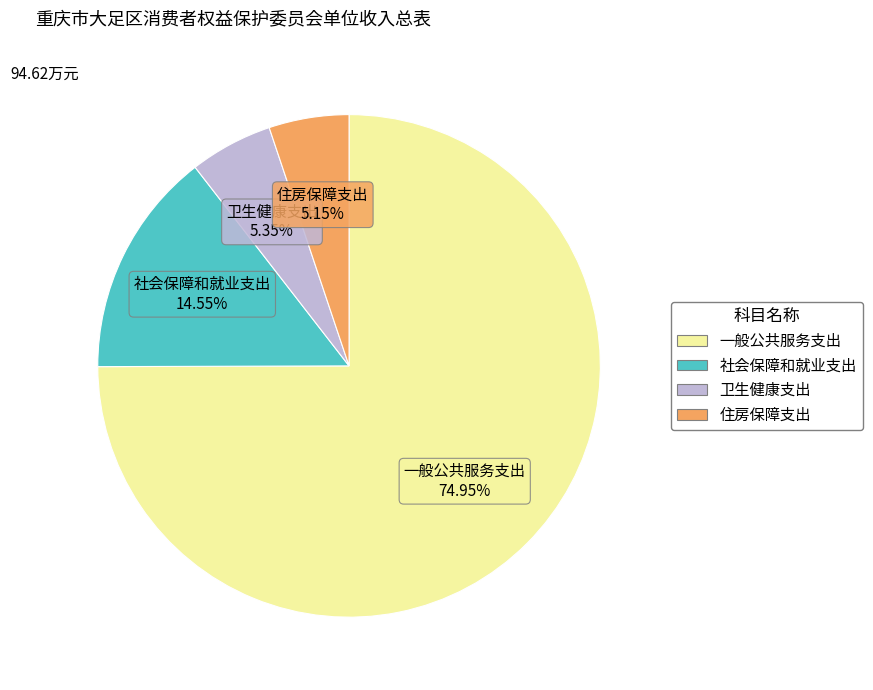

Is the sum of 住房保障支出 and 一般公共服务支出 greater than half?

Yes